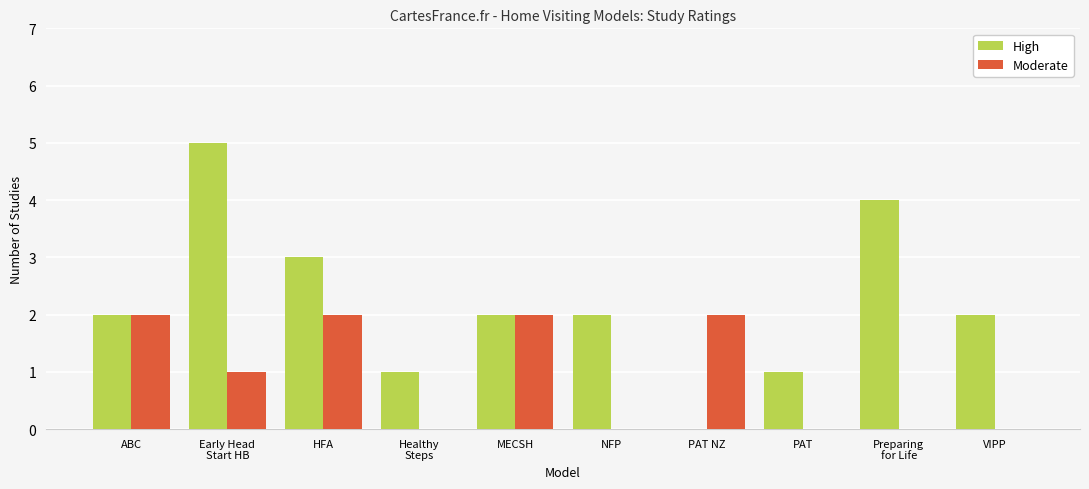

What is the greatest value displayed?

5